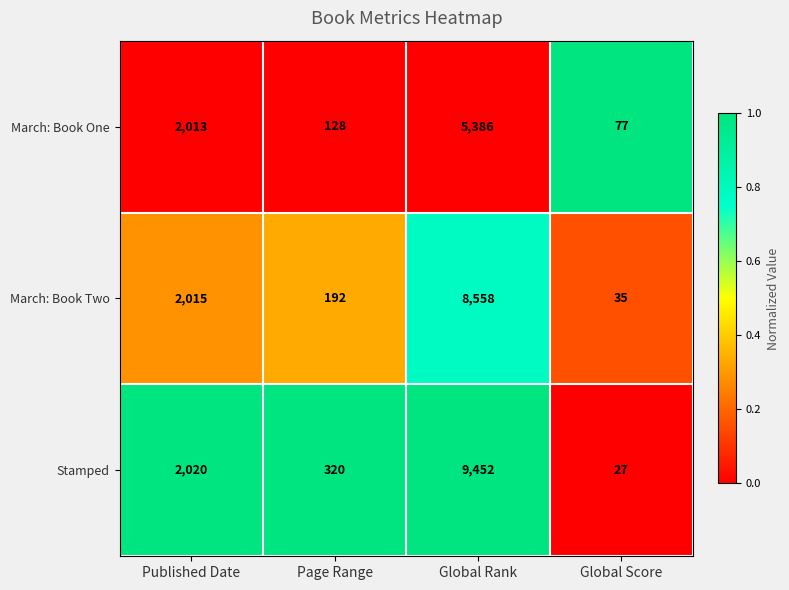

The value of Stamped at Published Date is 1215. True or false?

False